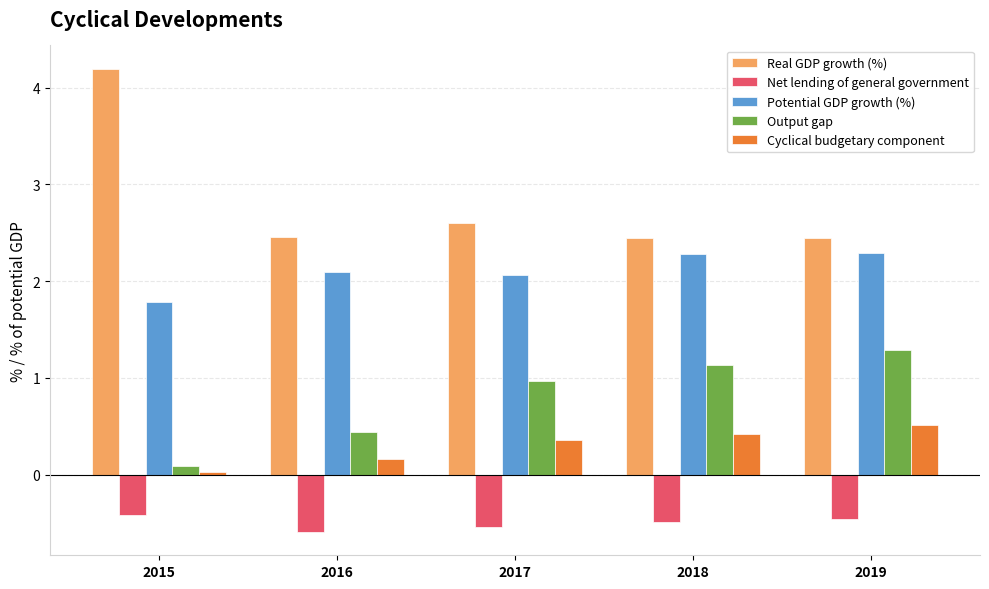

True or false: Output gap has a value of 1.1 at 2018.

True